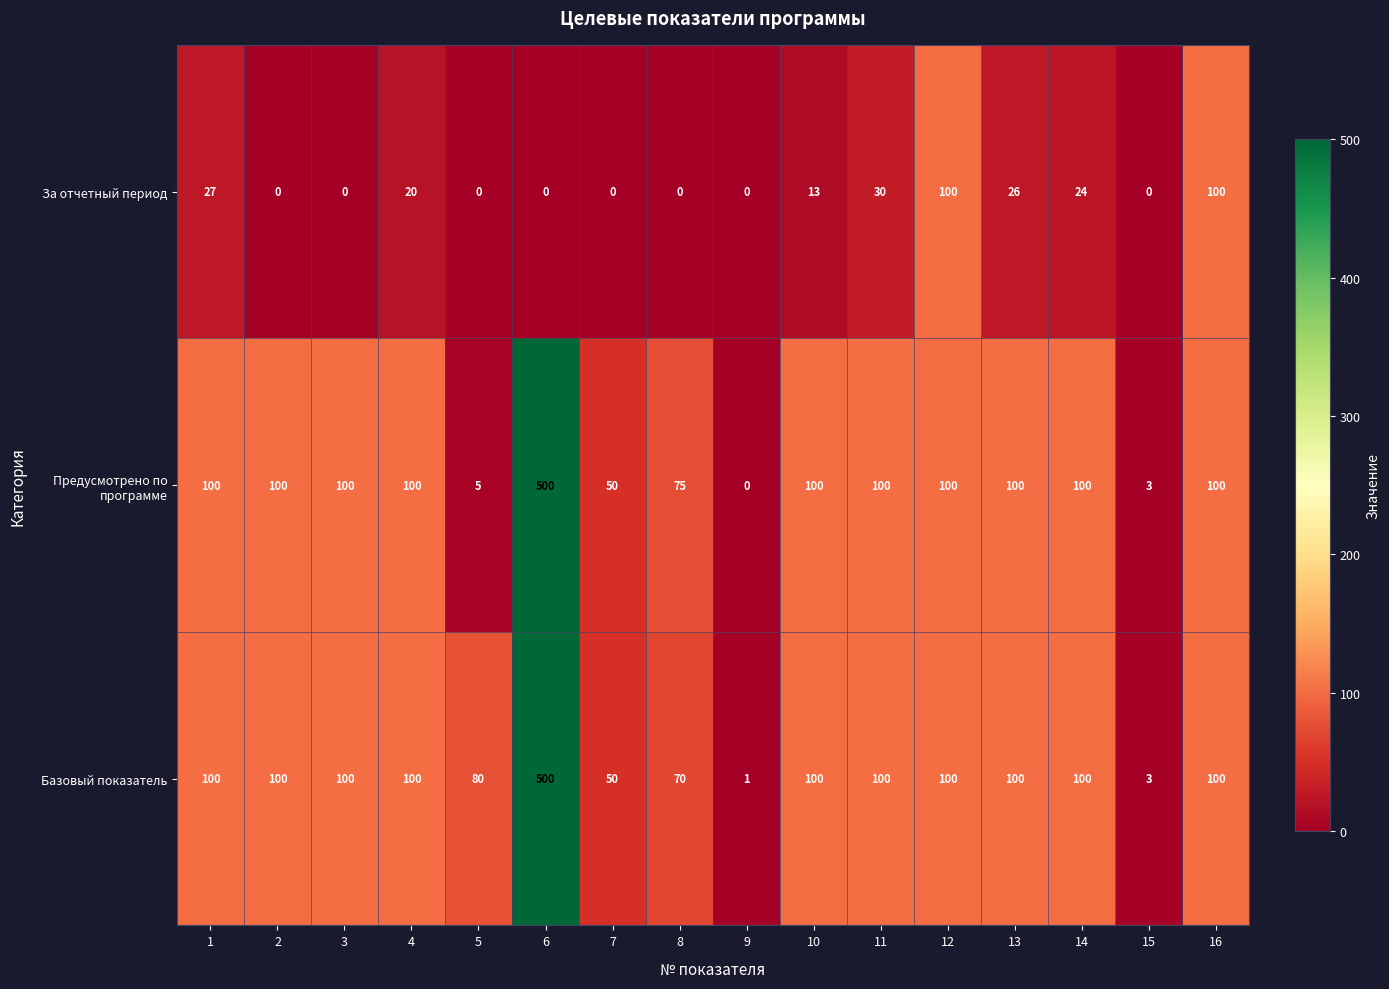

What is the total value across all series at 13?

226